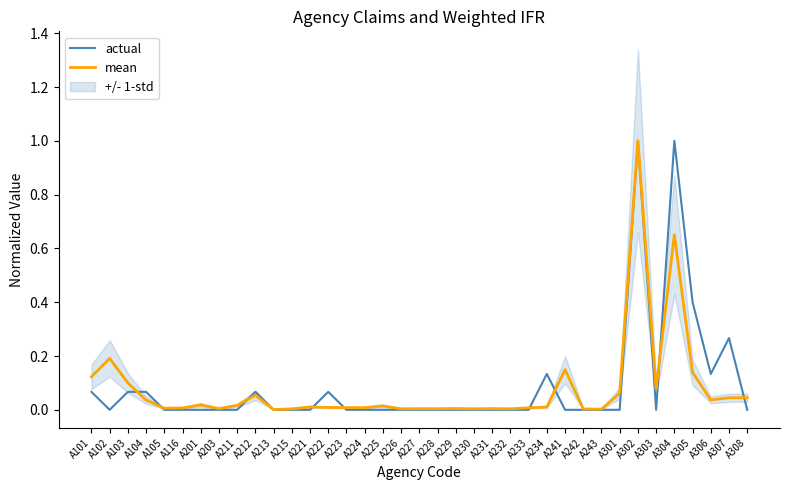

What is the difference between the mean values at A105 and A103?

0.1